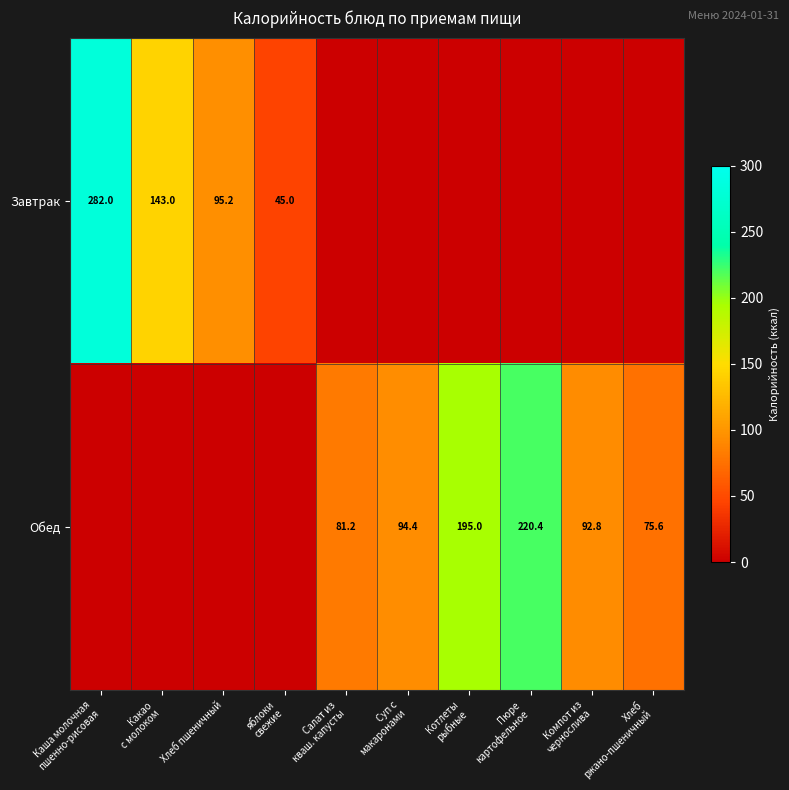

How many distinct data groups are displayed?

2